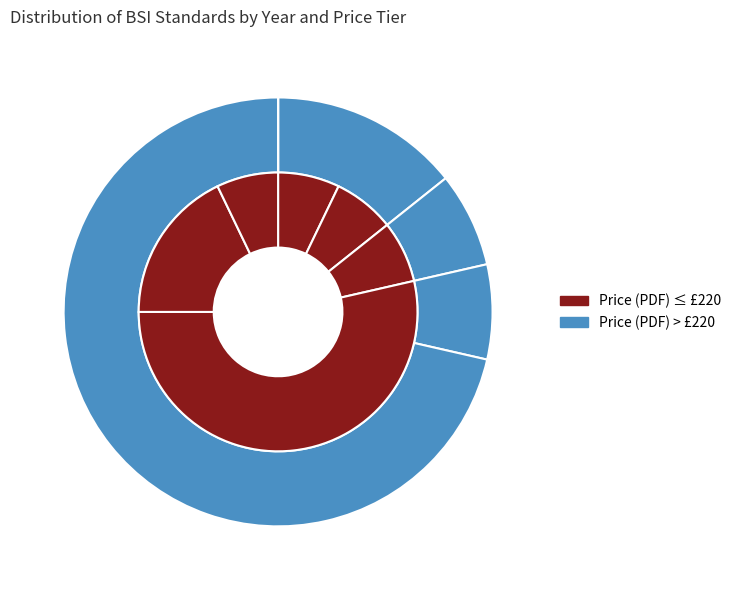

Which category accounts for the majority?

2025